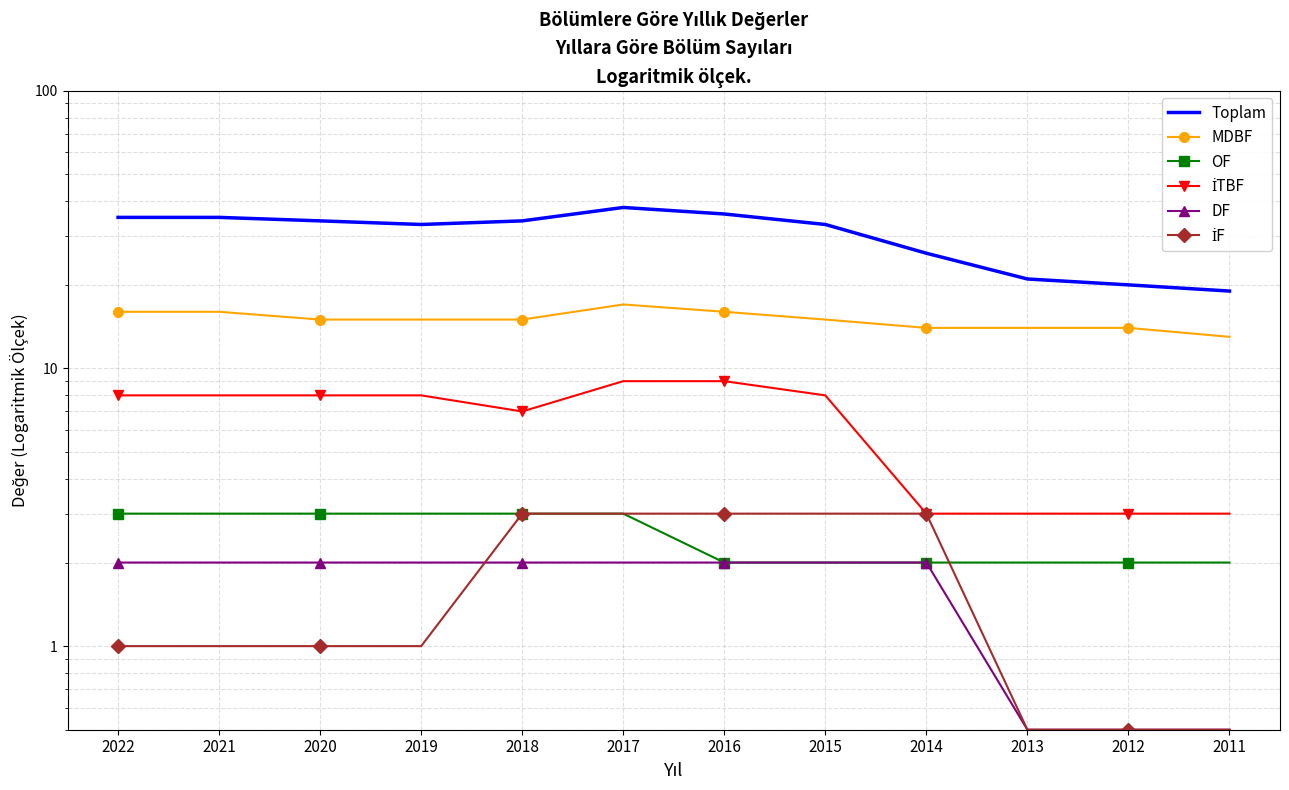

What are all the series names shown in the legend?

Toplam, MDBF, OF, İTBF, DF, İF